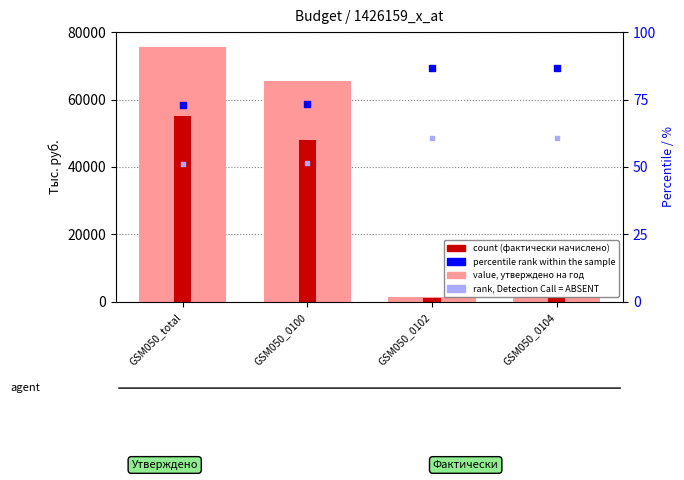

Which series has the widest spread of Y values?

value, утверждено на год